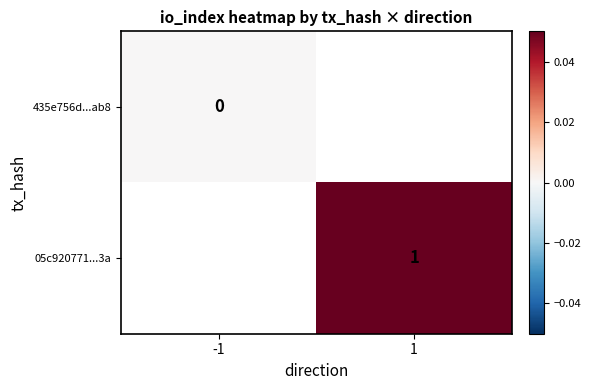

The value of 05c920771...3a at 1 is 1. True or false?

True